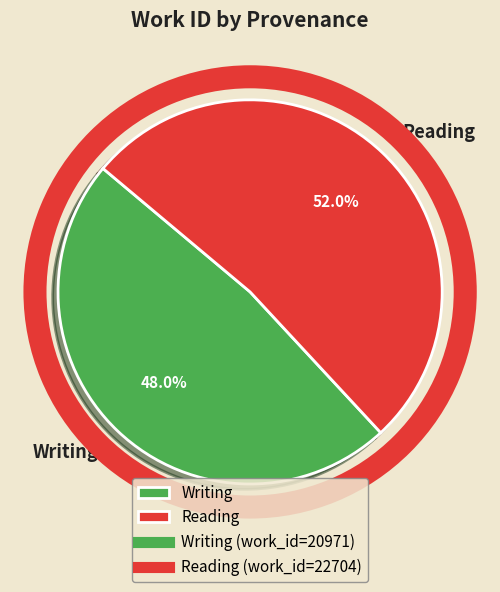

How much of the chart is everything except Reading?

48.0%